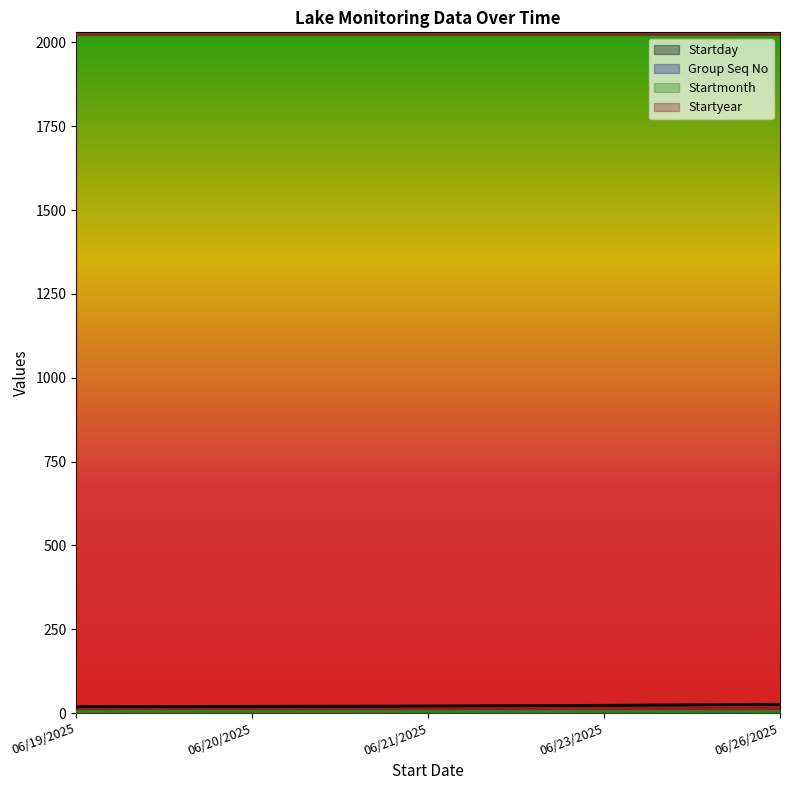

What is the total value across all series at 06/26/2025?

2058